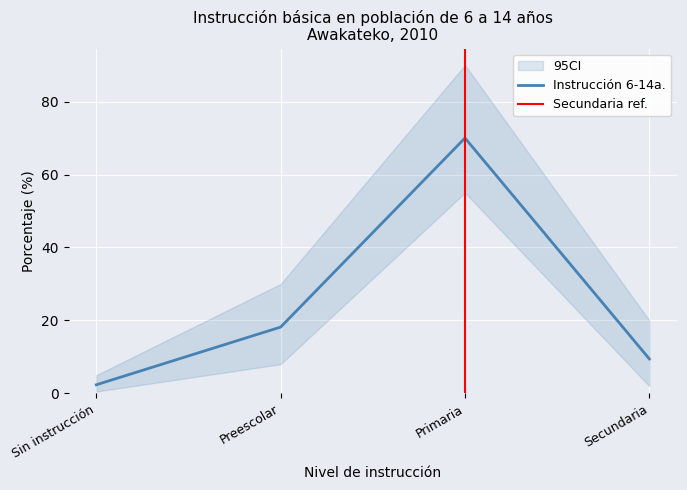

Is it true that Instrucción 6-14a. equals 9.4 at Secundaria?

True